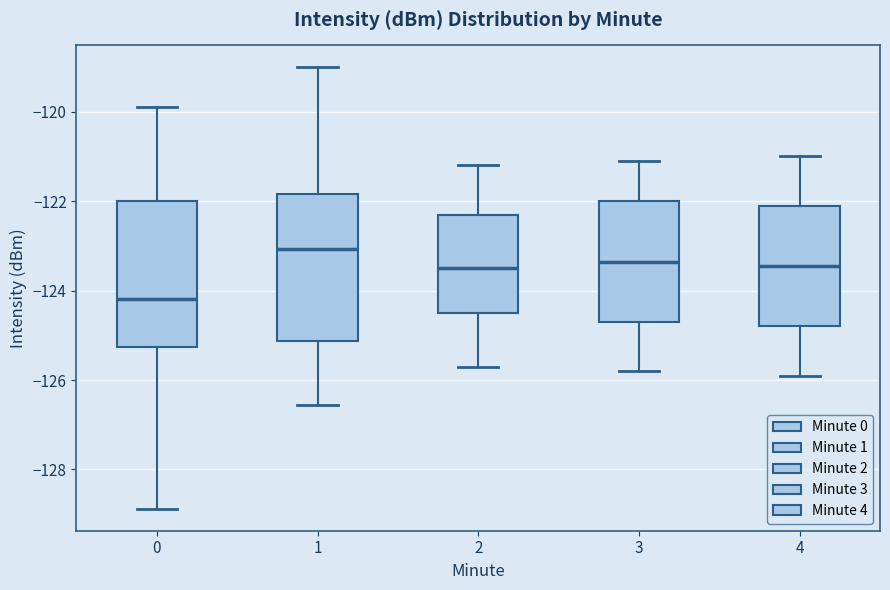

Which box's median line is the lowest?

0